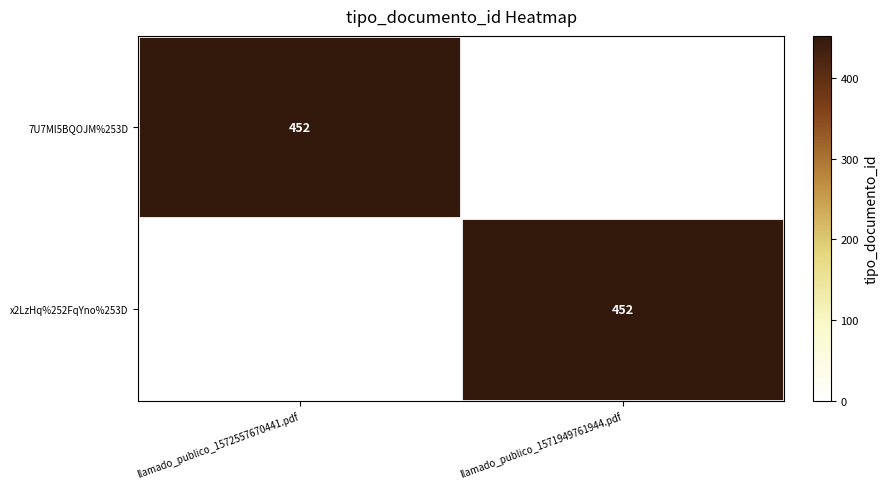

True or false: x2LzHq%252FqYno%253D has a value of 452 at llamado_publico_1571949761944.pdf.

True